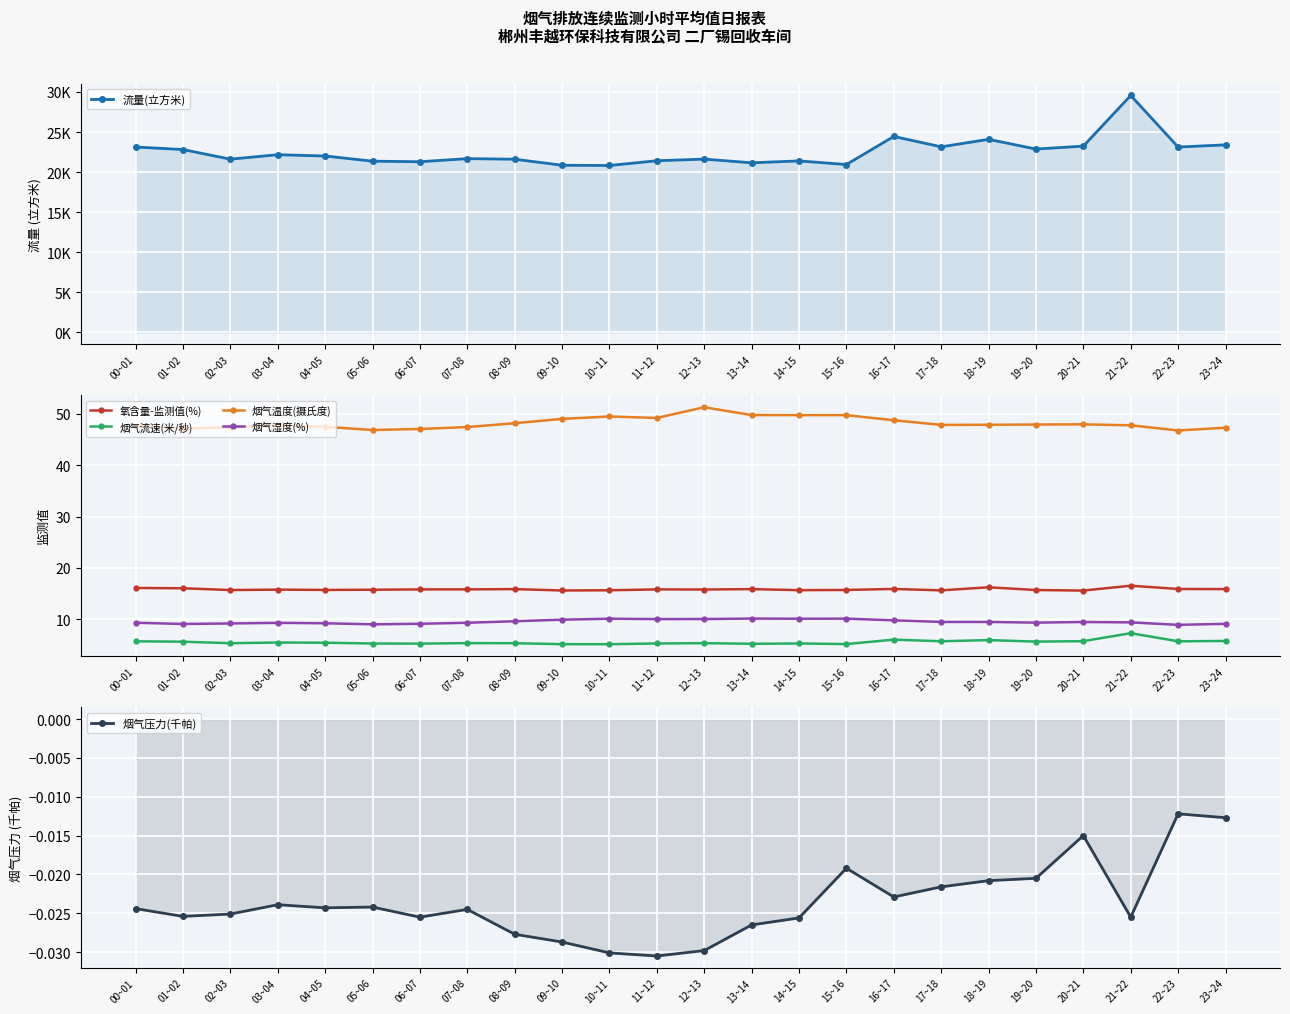

What is the difference between the maximum and minimum values in the 烟气温度(摄氏度) series?

4.5